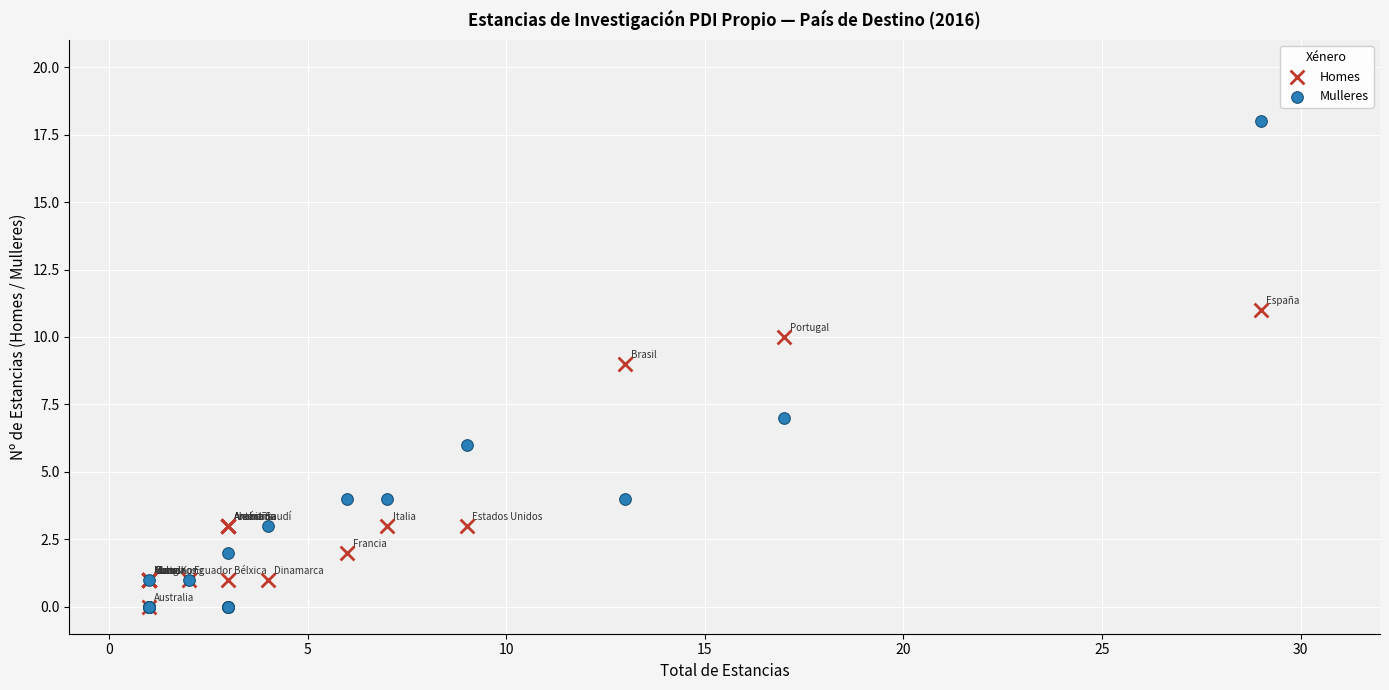

Which series contains the highest Y value?

Mulleres